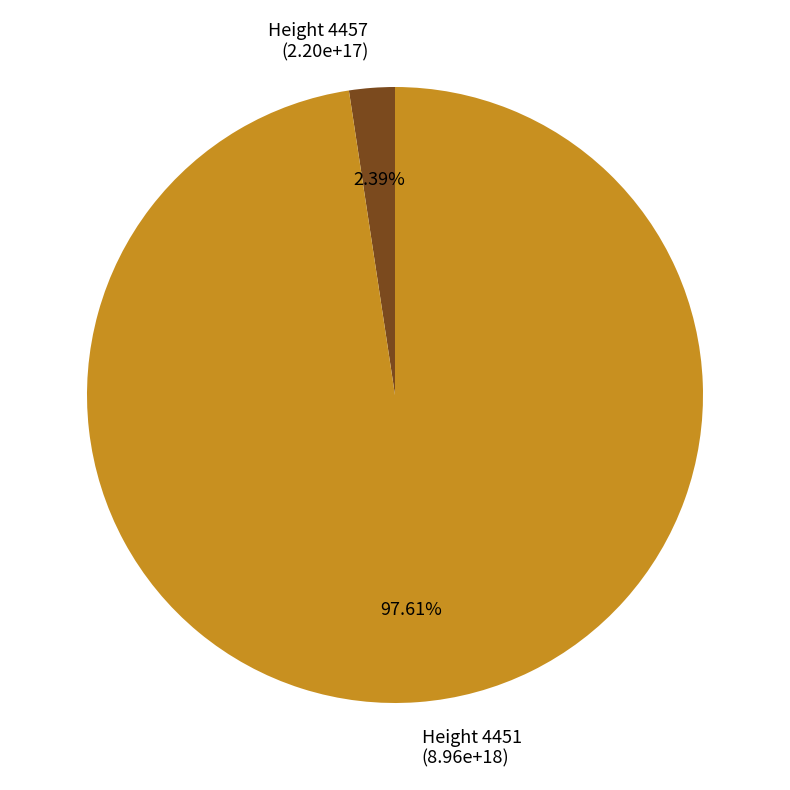

Which category accounts for the majority?

Height 4451 (8.96e+18)